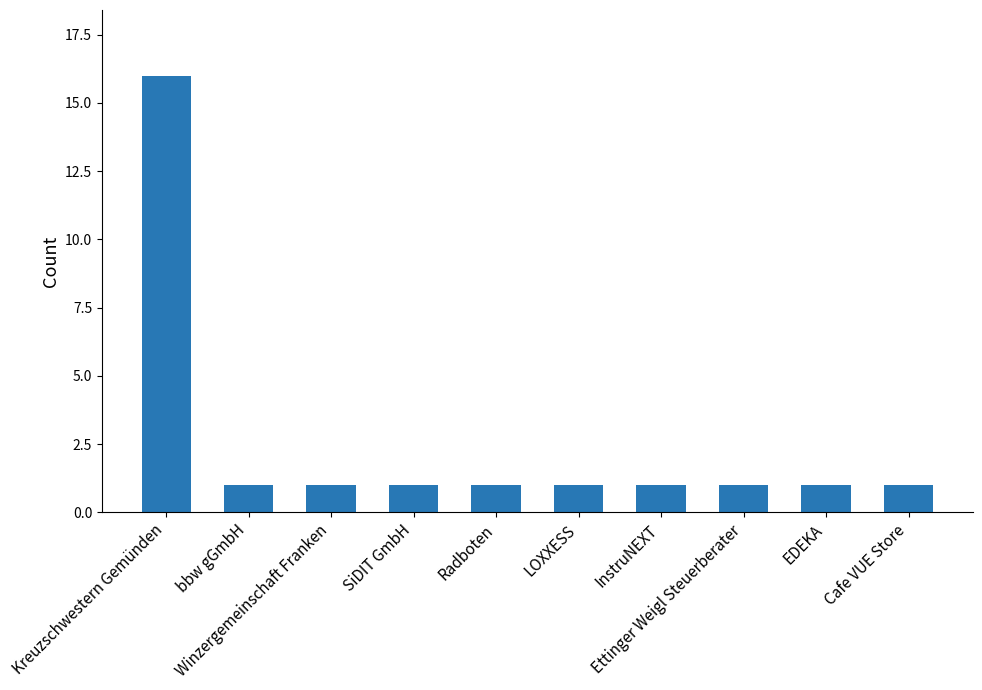

What is the ratio of the value at LOXXESS to the value at Cafe VUE Store?

1.0